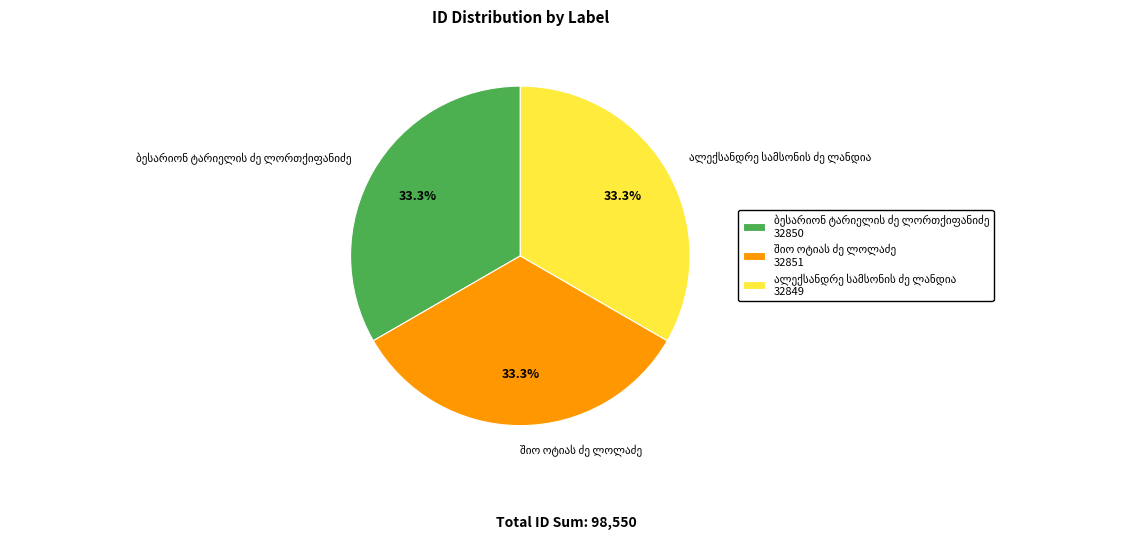

How many slices are in this pie chart?

3